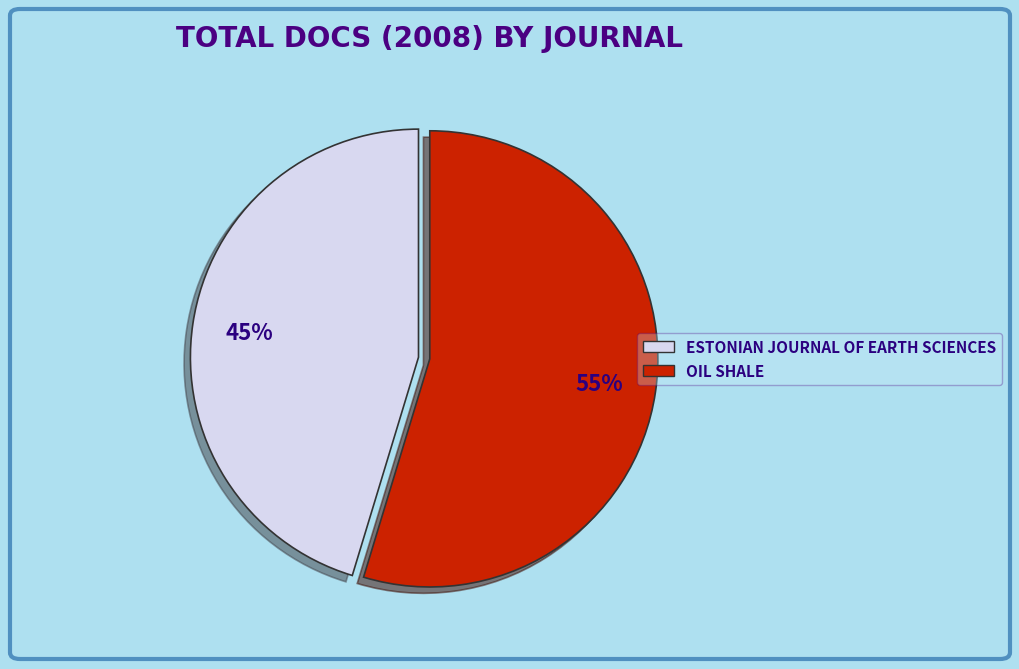

Does any single category account for the majority?

Yes